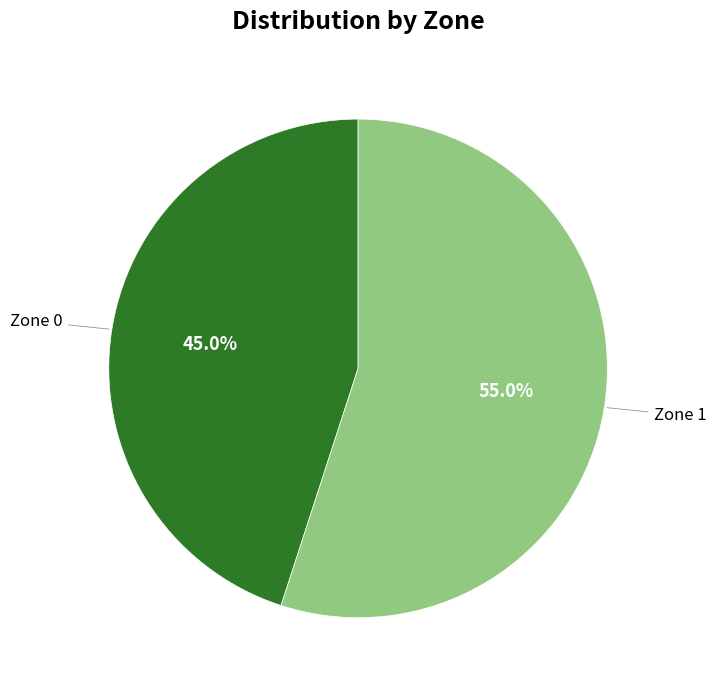

True or false: Zone 1 accounts for 44% of the total.

False